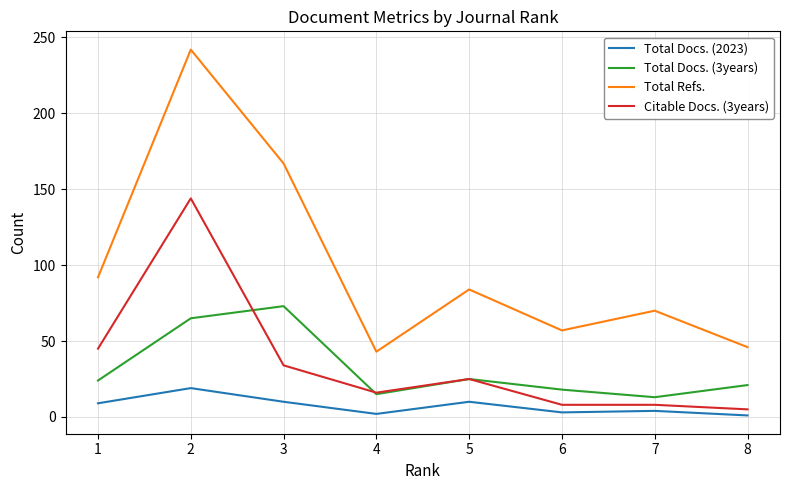

Which series has the largest total across all categories?

Total Refs.